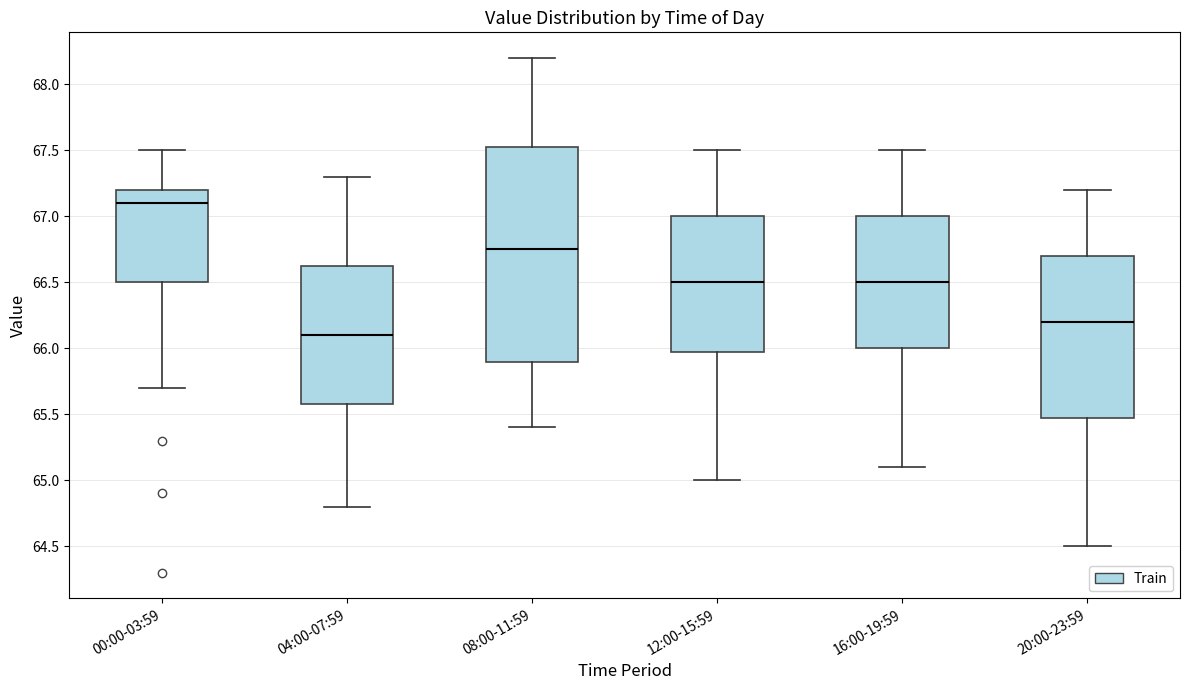

Reading left to right, read every box against the y-axis: the position of its median line, the range the box covers, and the ends of its whiskers. The values are not printed on the chart, so give them approximately, as read against the axis.

00:00-03:59: median 67.10, box 66.50 to 67.20, whiskers 65.70 to 67.50
04:00-07:59: median 66.10, box 65.60 to 66.65, whiskers 64.80 to 67.30
08:00-11:59: median 66.75, box 65.90 to 67.55, whiskers 65.40 to 68.20
12:00-15:59: median 66.50, box 66.00 to 67.00, whiskers 65.00 to 67.50
16:00-19:59: median 66.50, box 66.00 to 67.00, whiskers 65.10 to 67.50
20:00-23:59: median 66.20, box 65.50 to 66.70, whiskers 64.50 to 67.20